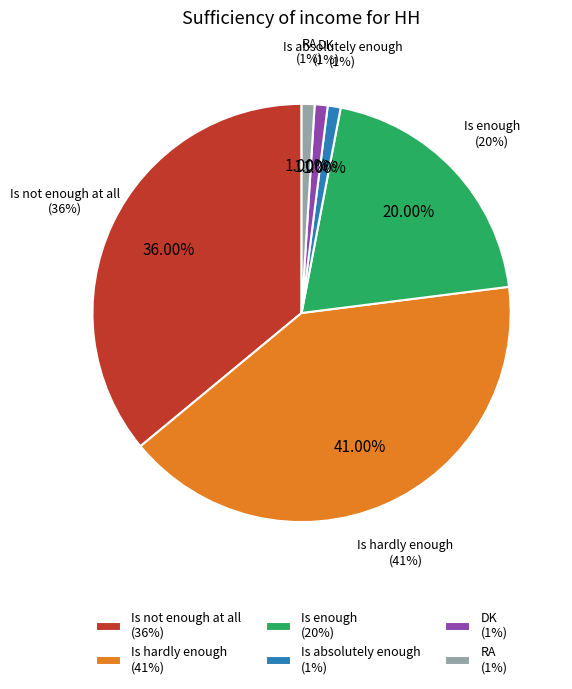

Which has a higher value, DK or Is not enough at all?

Is not enough at all